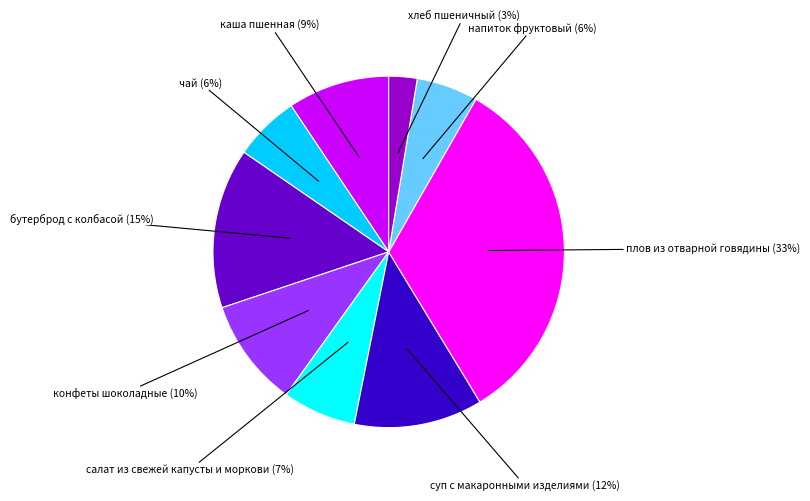

Approximately how many times larger is the value at каша пшенная compared to бутерброд с колбасой?

0.6